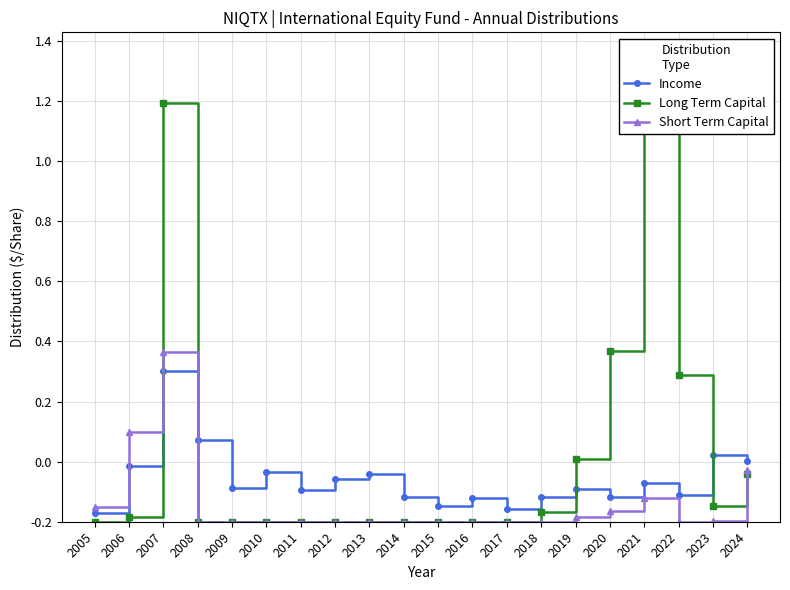

At 2014, list the series in order from largest to smallest.

Income, Long Term Capital, Short Term Capital